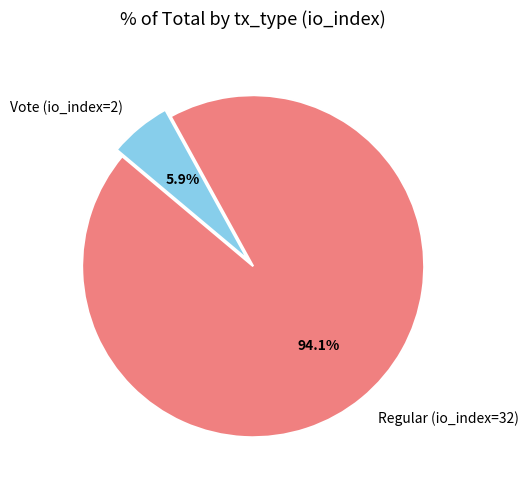

Which category has the biggest portion of the pie?

Regular (io_index=32)